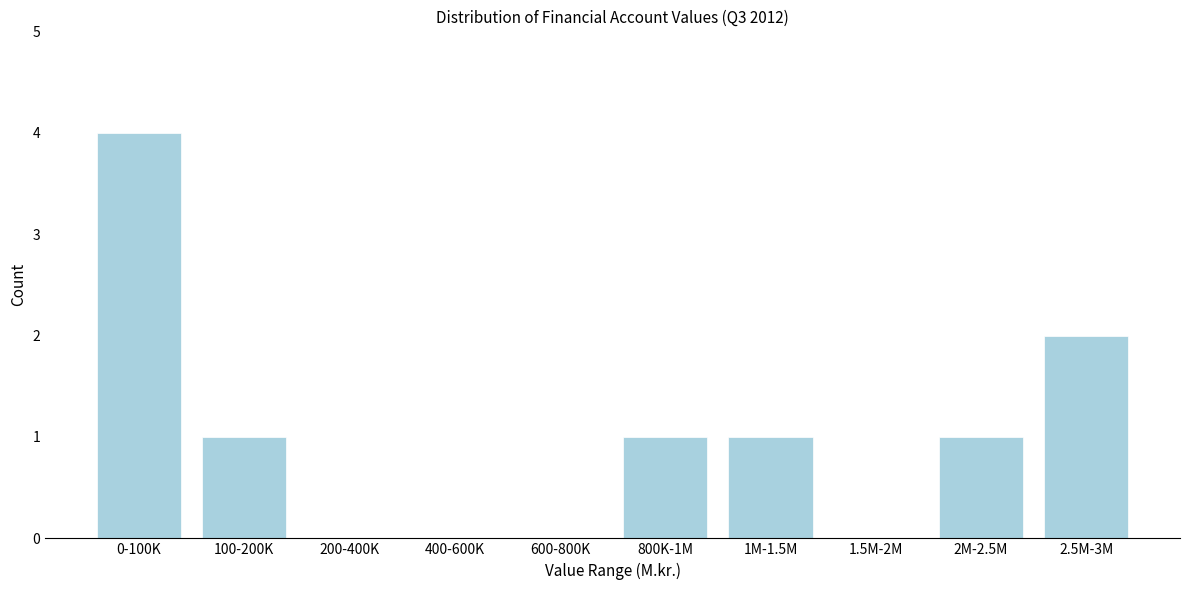

Reading right to left, what are all the values shown in this chart?

2.5M-3M=2	2M-2.5M=1	1.5M-2M=0	1M-1.5M=1	800K-1M=1	600-800K=0	400-600K=0	200-400K=0	100-200K=1	0-100K=4